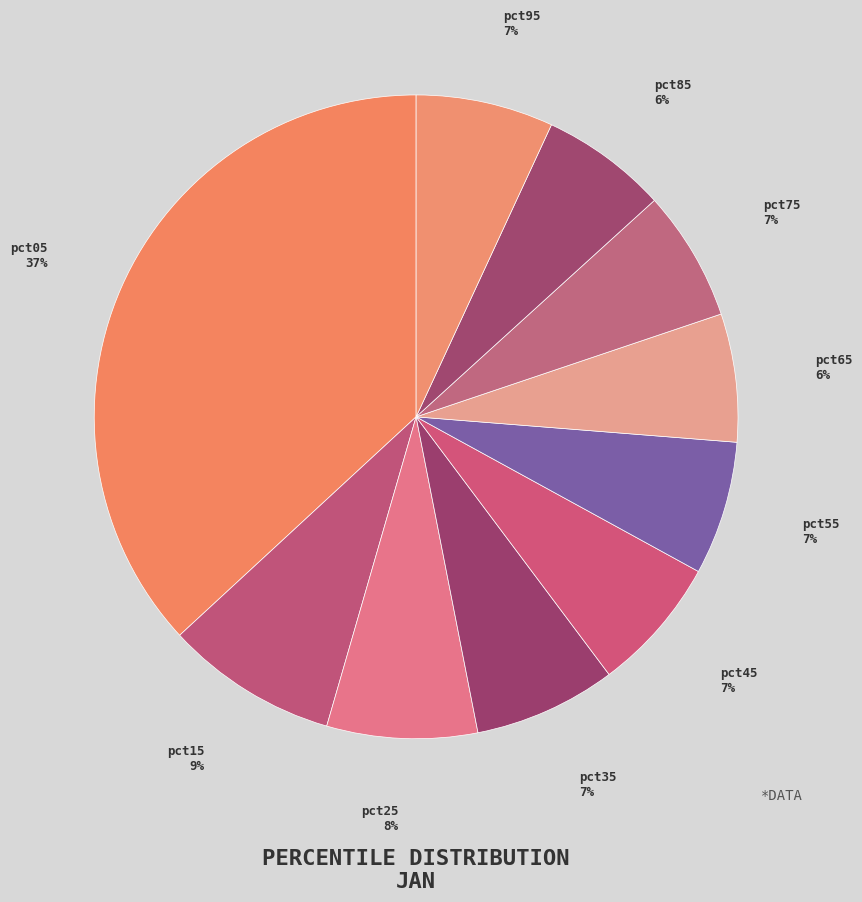

To the nearest percent, what is the combined percentage of pct95 and pct35?

14%